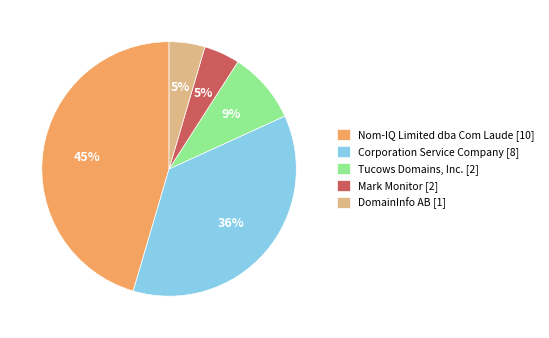

Is there a majority slice in this chart?

No